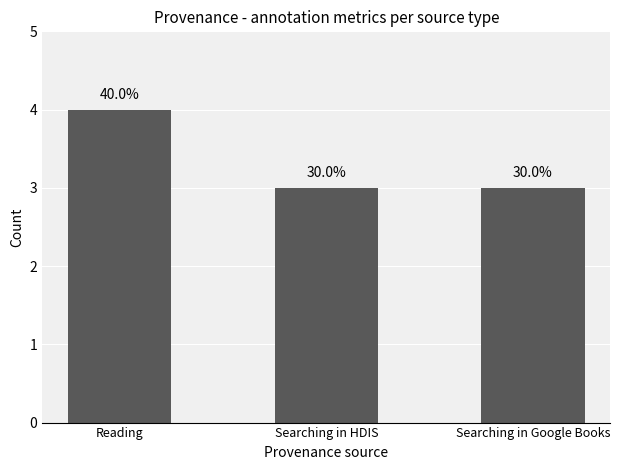

Rank the categories by value from highest to lowest.

Reading, Searching in HDIS, Searching in Google Books